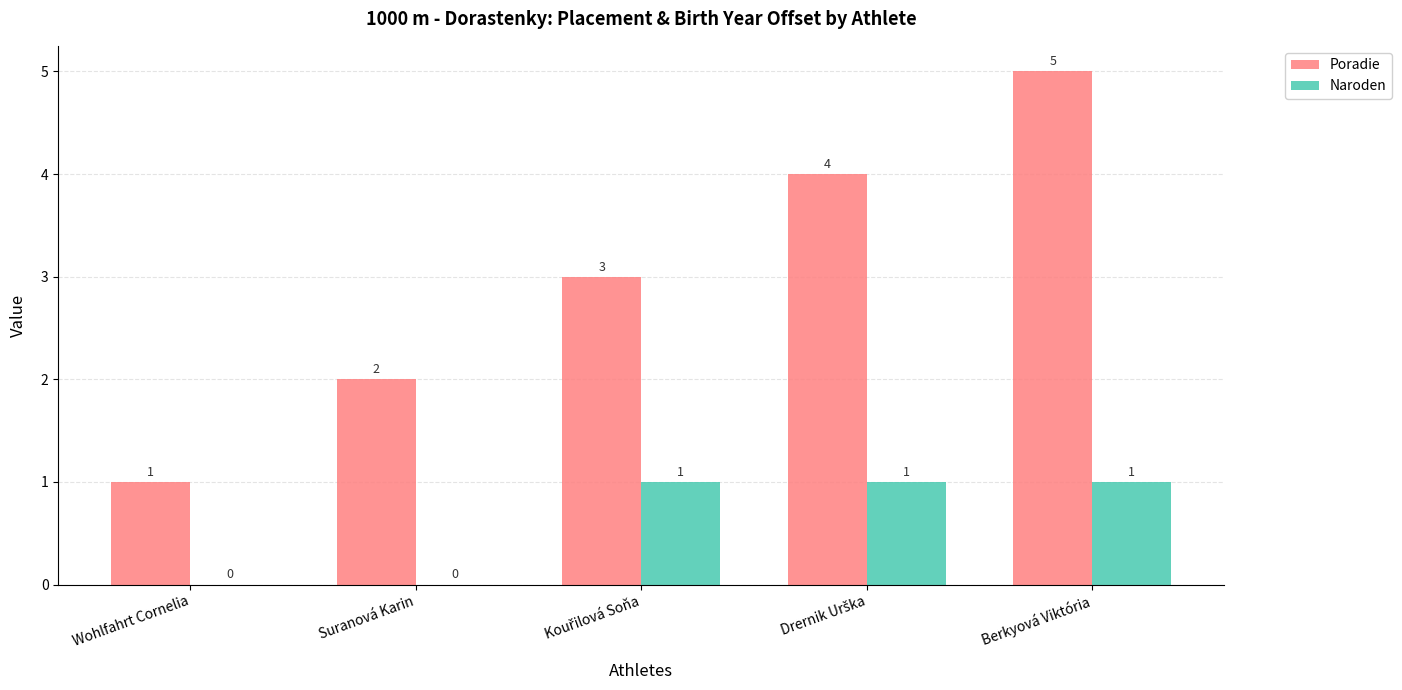

Which series has the largest total across all categories?

Poradie